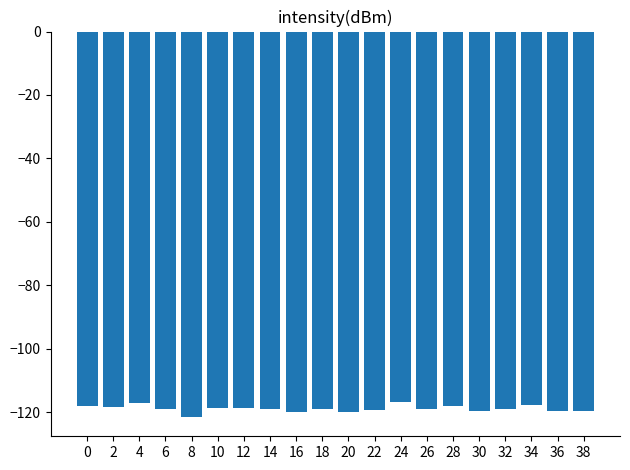

What is the sum of the values at 16 and 2?

-238.3